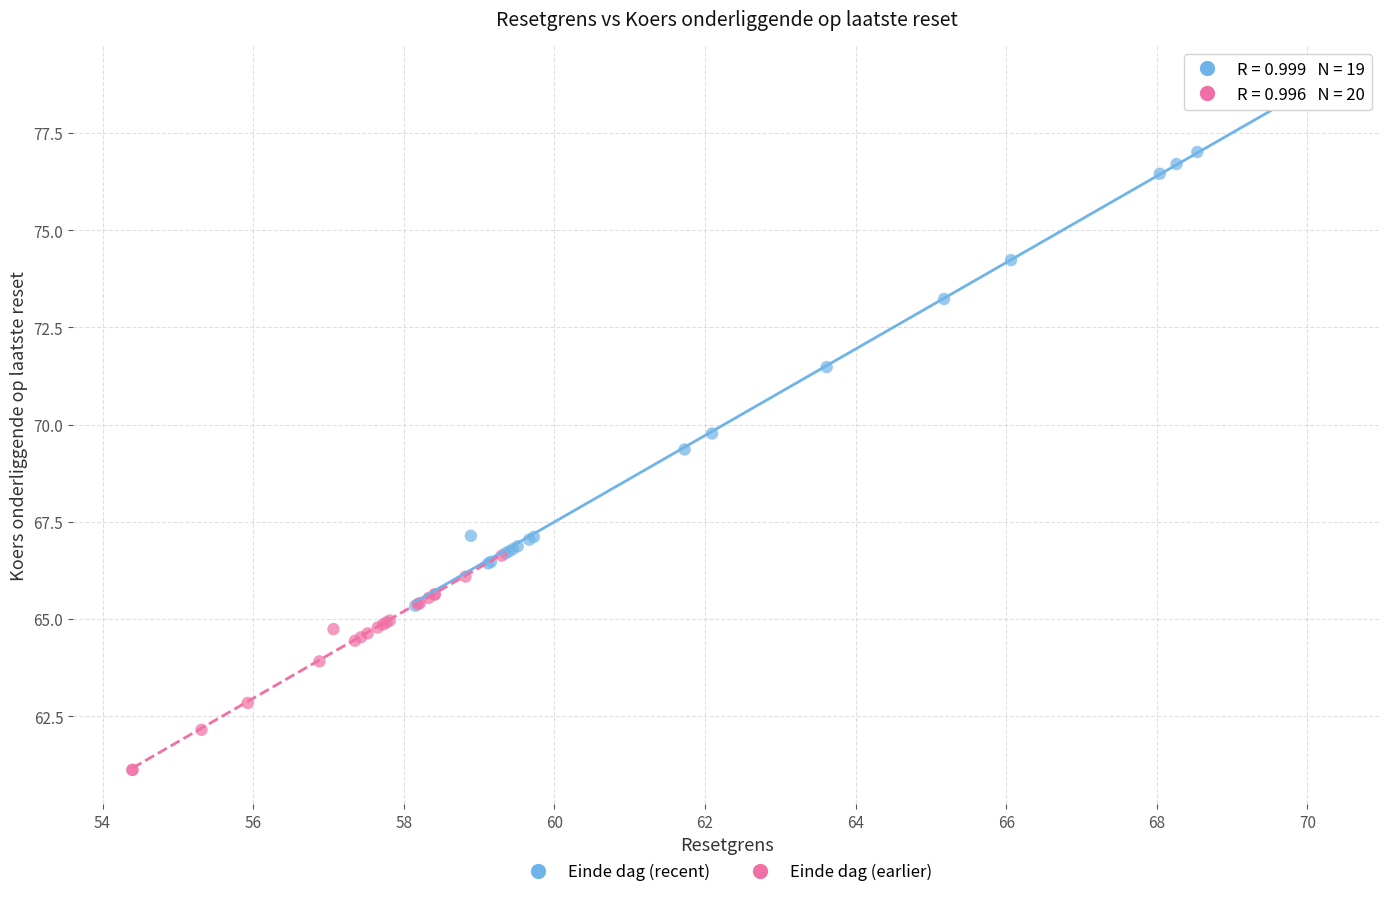

What are all the series names shown in the legend?

Einde dag (recent), Einde dag (earlier)